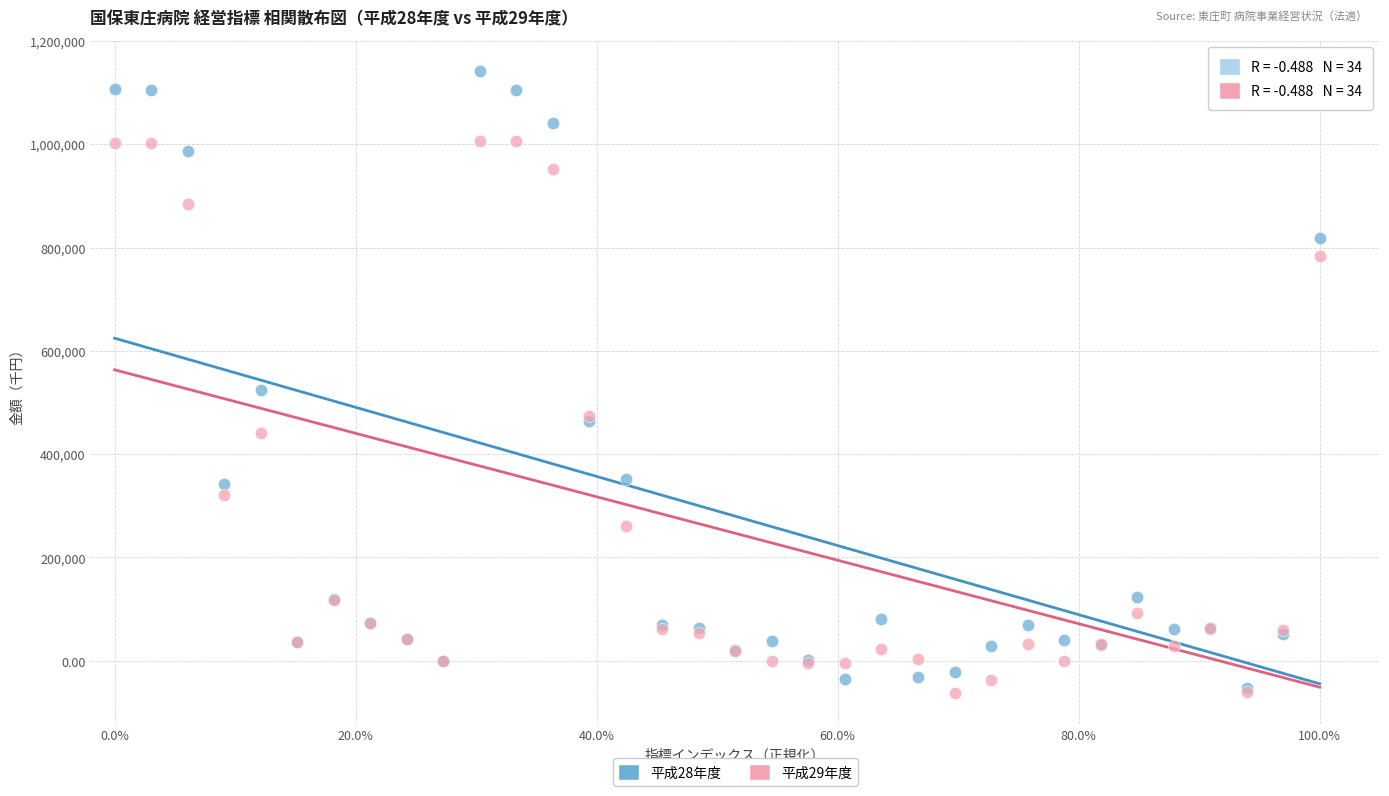

What are all the series names shown in the legend?

平成28年度, 平成29年度